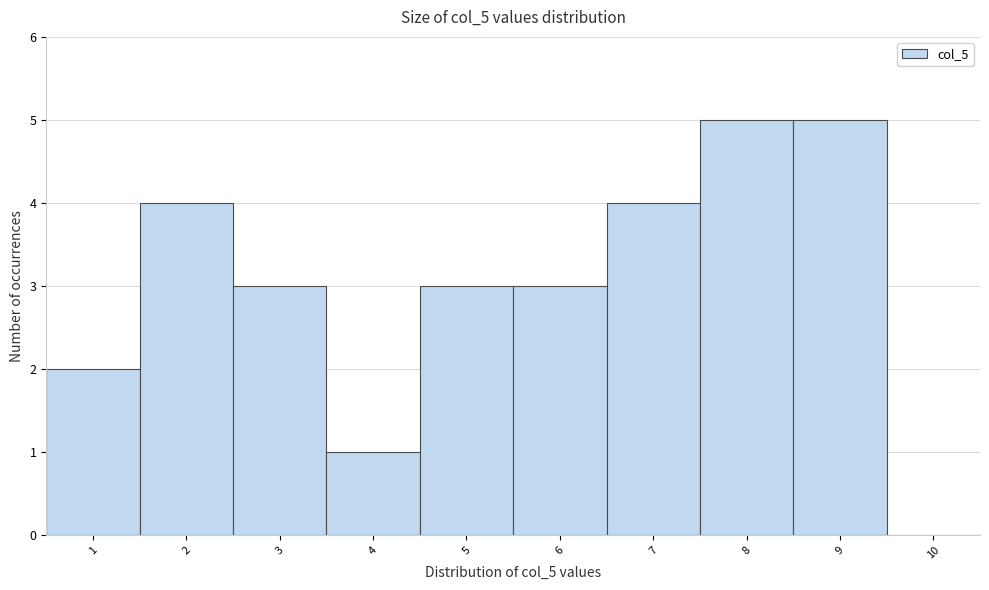

What is the height of the bar covering 5.5 to 6.5 on the x-axis? The values are not printed on the chart, so give them approximately, as read against the axis.

3